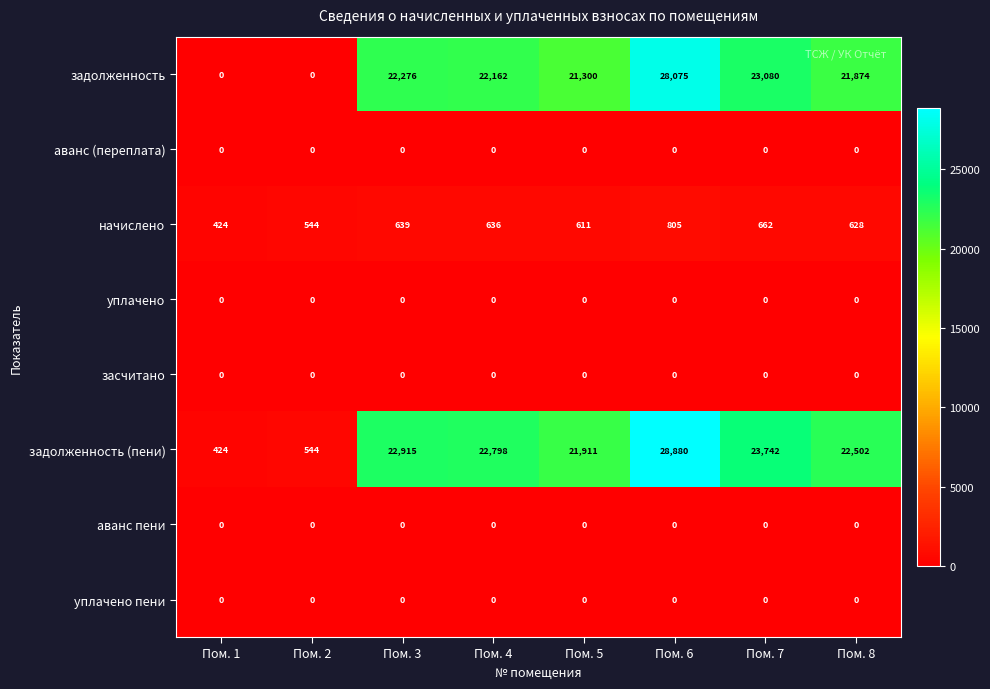

List the labels in order of задолженность (пени) value, smallest first.

Пом. 1, Пом. 2, Пом. 5, Пом. 8, Пом. 4, Пом. 3, Пом. 7, Пом. 6